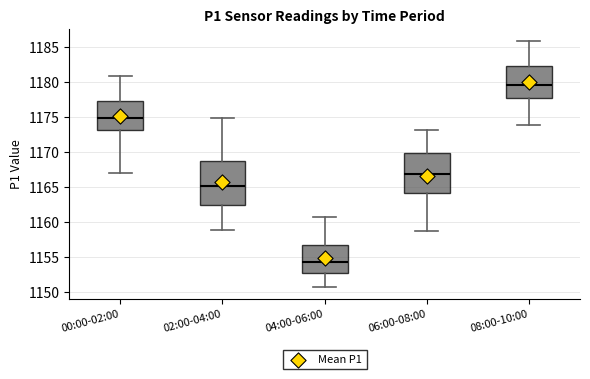

Which box's median line is the lowest?

04:00-06:00